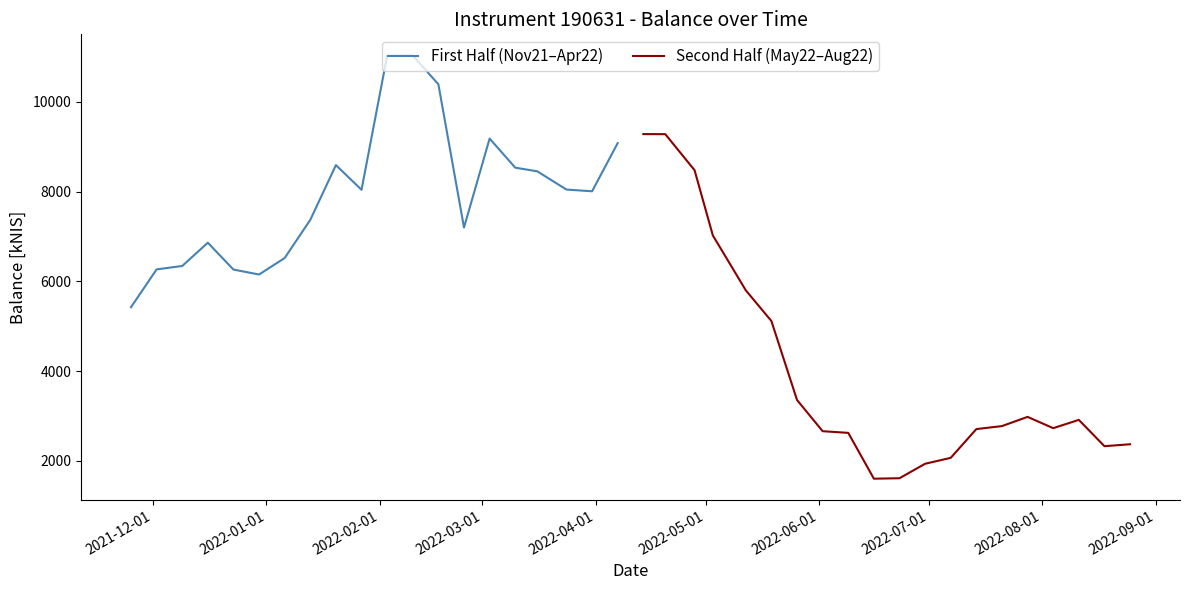

How many lines are shown in the chart?

2